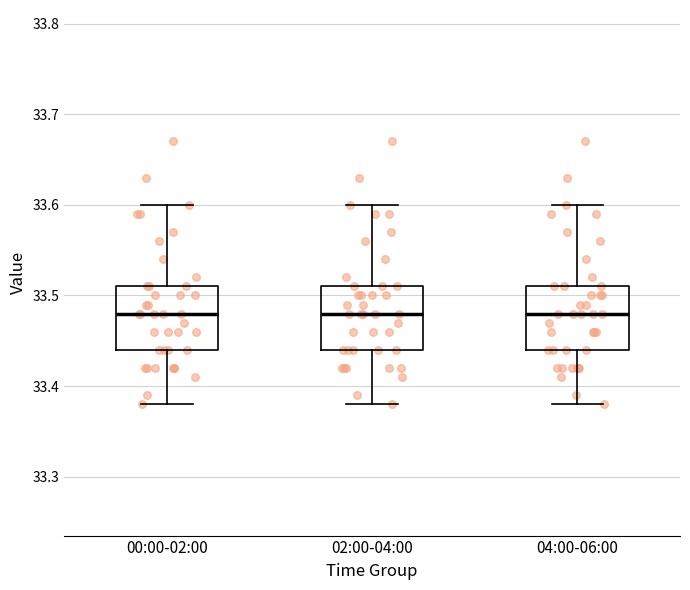

Reading left to right, transcribe this box plot: for each box, give where its median line is, the range the box spans, and where its two whiskers end, as read against the y-axis. The values are not printed on the chart, so give them approximately, as read against the axis.

00:00-02:00: median 33.48, box 33.44 to 33.51, whiskers 33.38 to 33.60
02:00-04:00: median 33.48, box 33.44 to 33.51, whiskers 33.38 to 33.60
04:00-06:00: median 33.48, box 33.44 to 33.51, whiskers 33.38 to 33.60